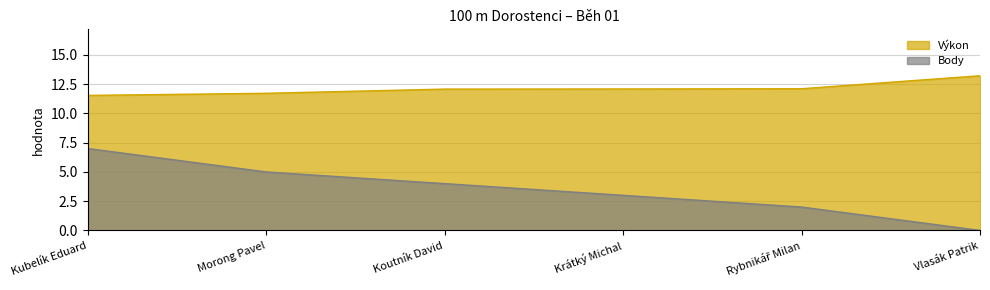

What is the difference between the highest and lowest values at Koutník David?

8.1